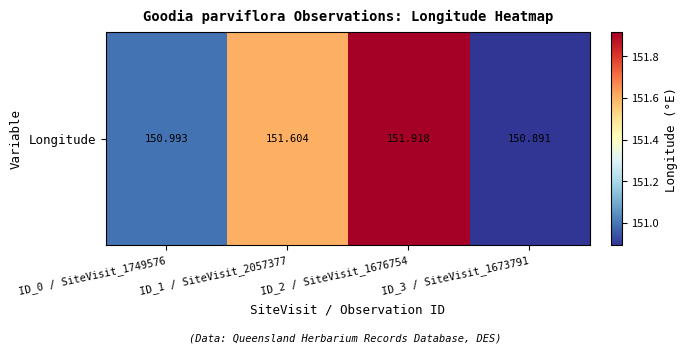

What is the difference between the maximum and second lowest values?

0.9